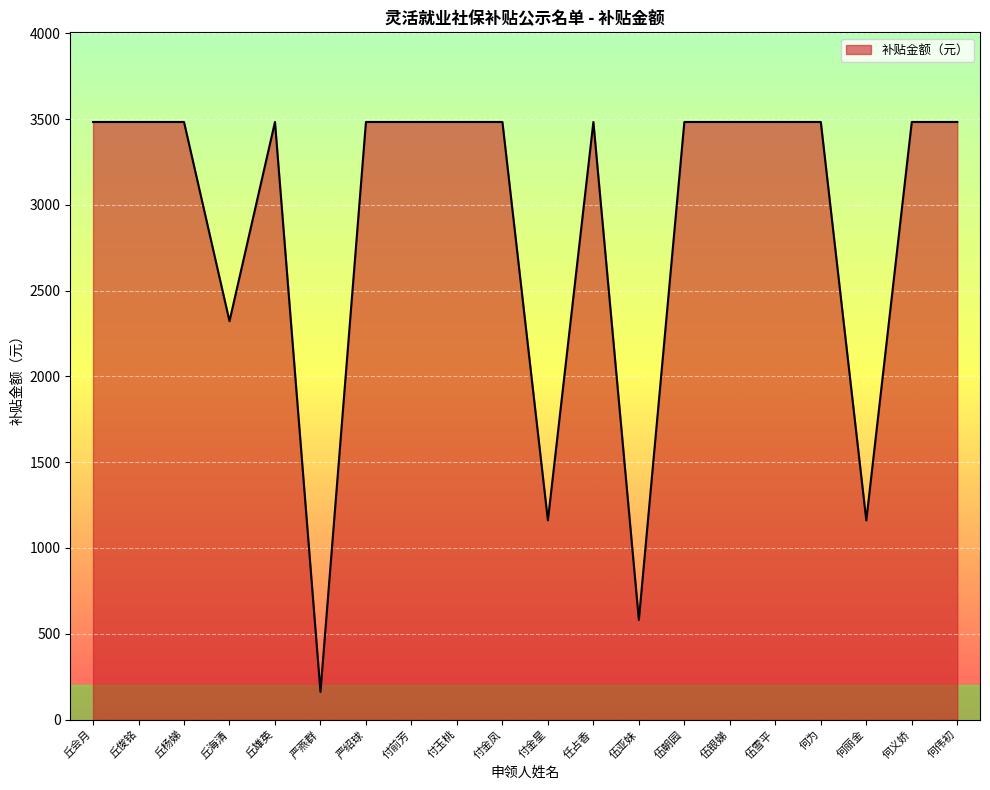

What is the sum of the values at 伍亚妹 and 伍朝园?

4063.5